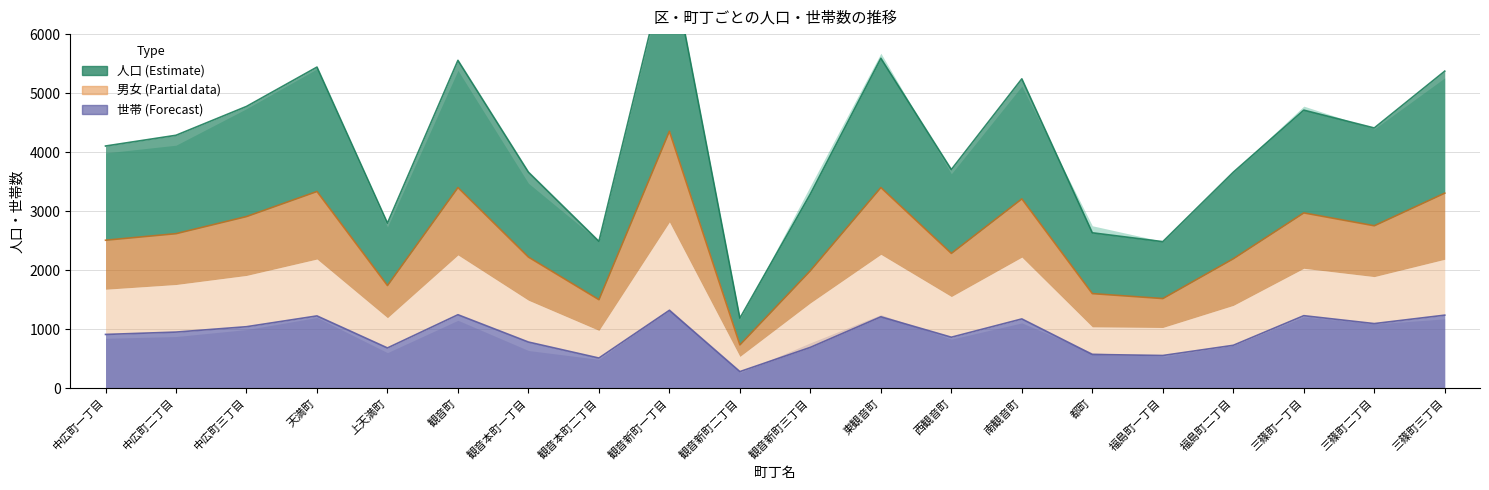

Which category has the highest value in the 人口2010 series?

観音新町一丁目